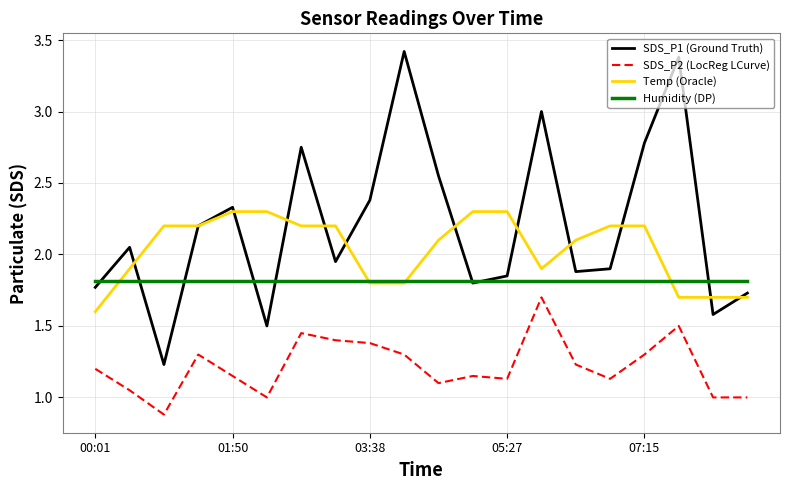

List the series in order of their peak value, lowest first.

SDS_P2 (LocReg LCurve), Humidity (DP), Temp (Oracle), SDS_P1 (Ground Truth)